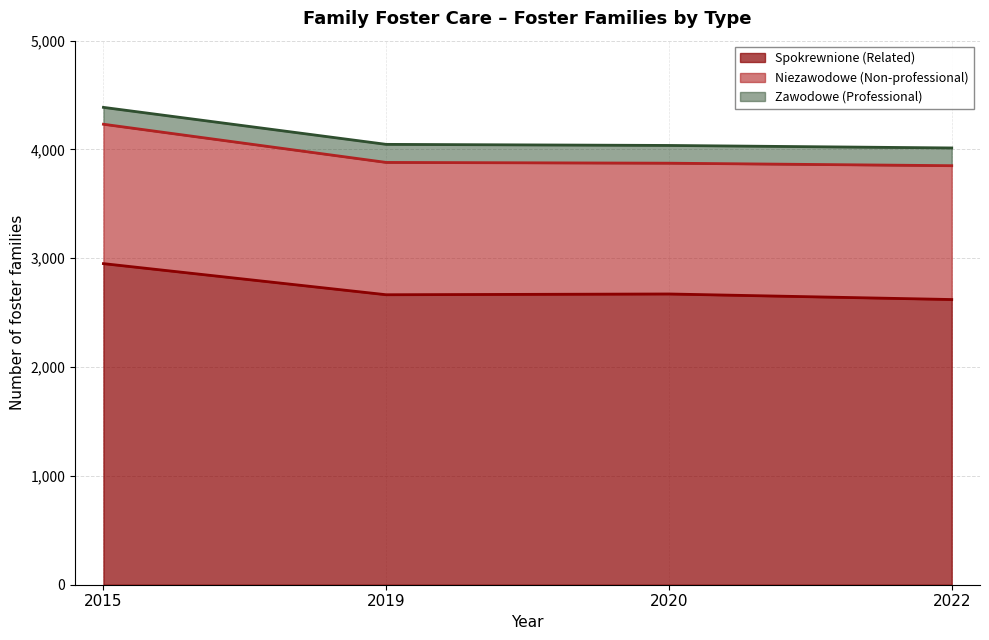

True or false: Spokrewnione (Related) has a value of 1015 at 2020.

False